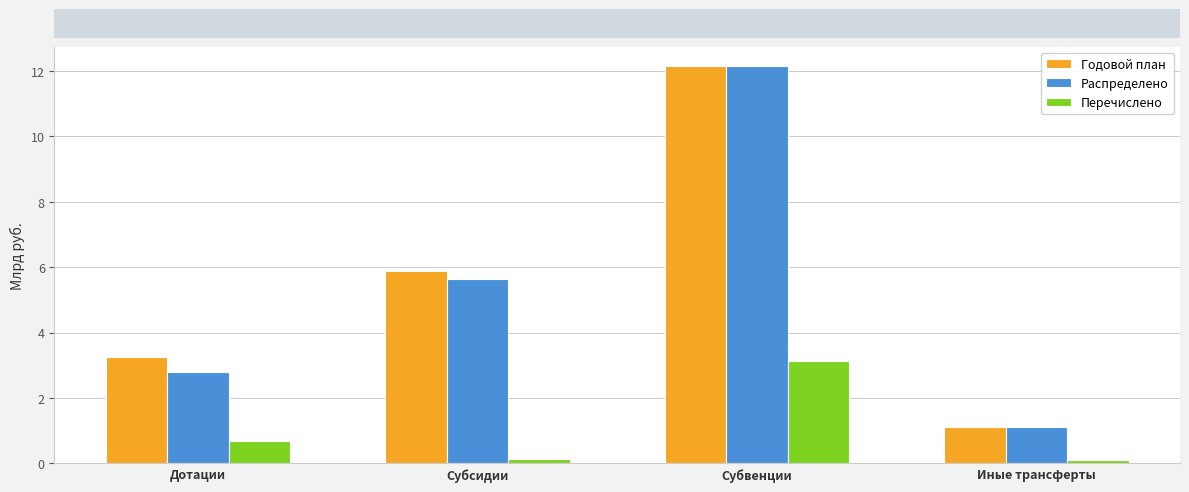

What position from the left is Дотации?

1